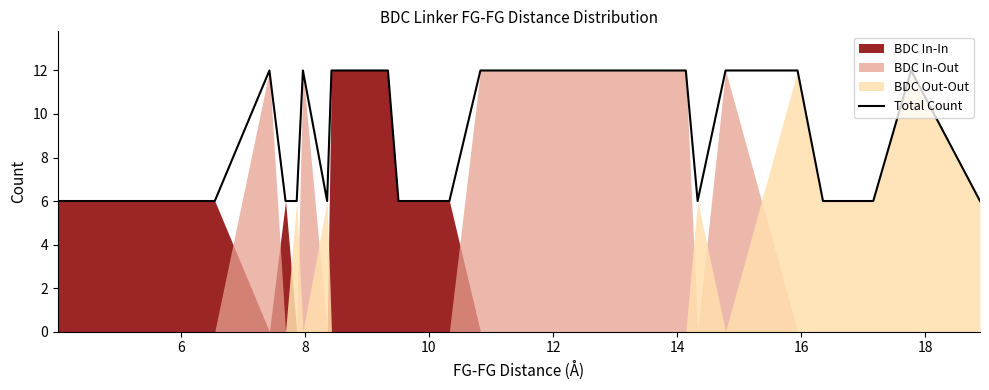

What is the greatest value displayed?

12